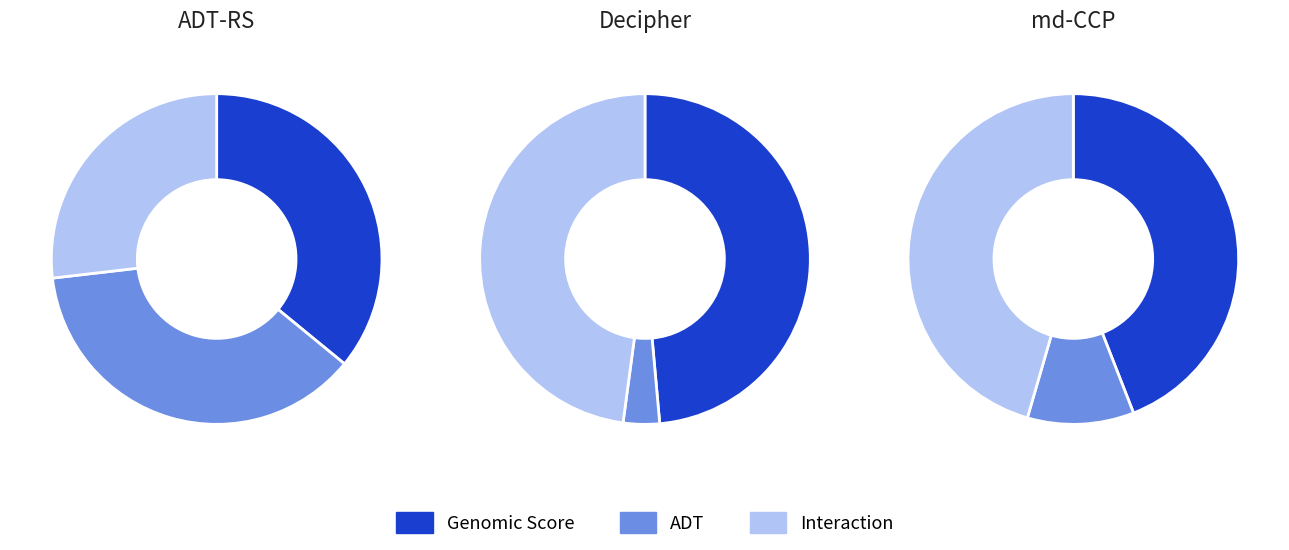

How many slices are in this pie chart?

3